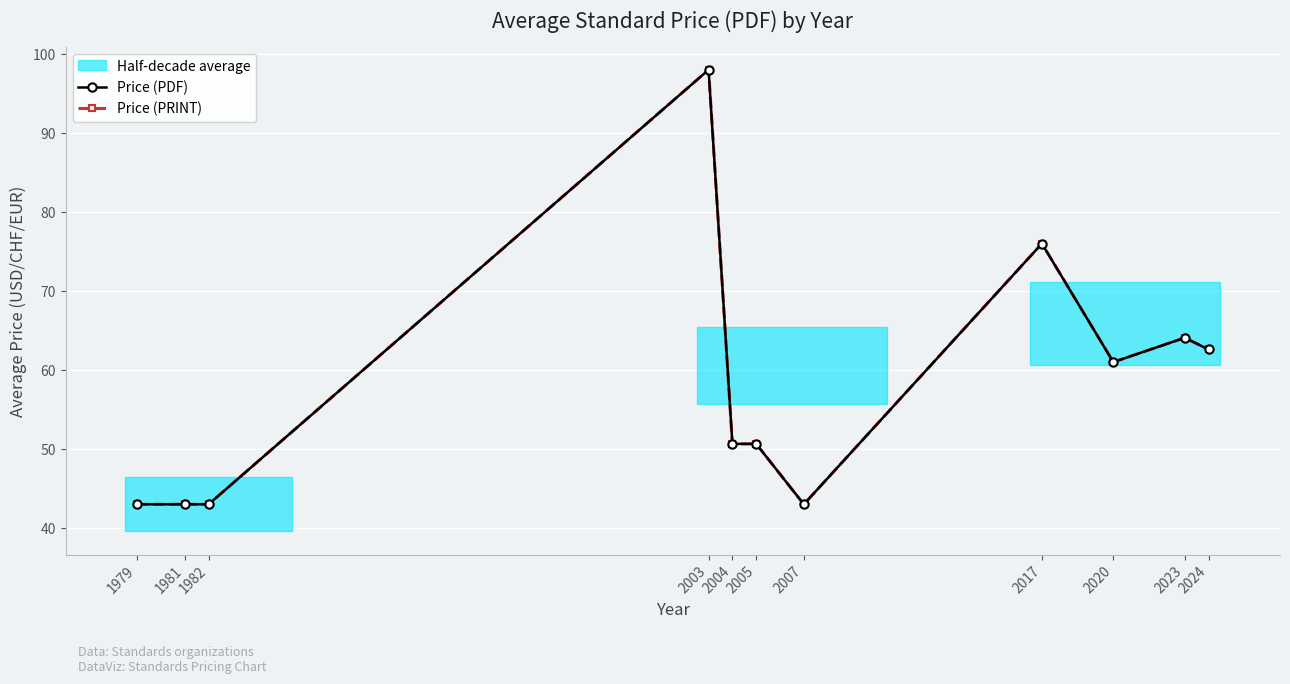

Reading left to right, list all the values displayed in this chart.

Price (PDF): 43.0	43.0	43.0	98.0	50.6	50.6	43.0	76.0	61.0	64.1	62.6
Price (PRINT): 43.0	43.0	43.0	98.0	50.6	50.6	43.0	76.0	61.0	64.1	62.6